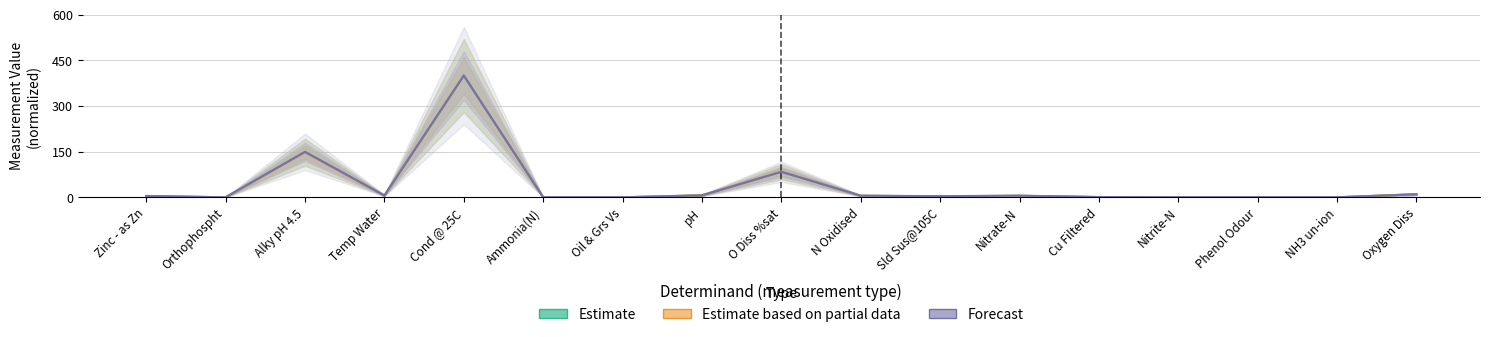

True or false: Estimate based on partial data has more than 0 points higher than both neighbors.

True